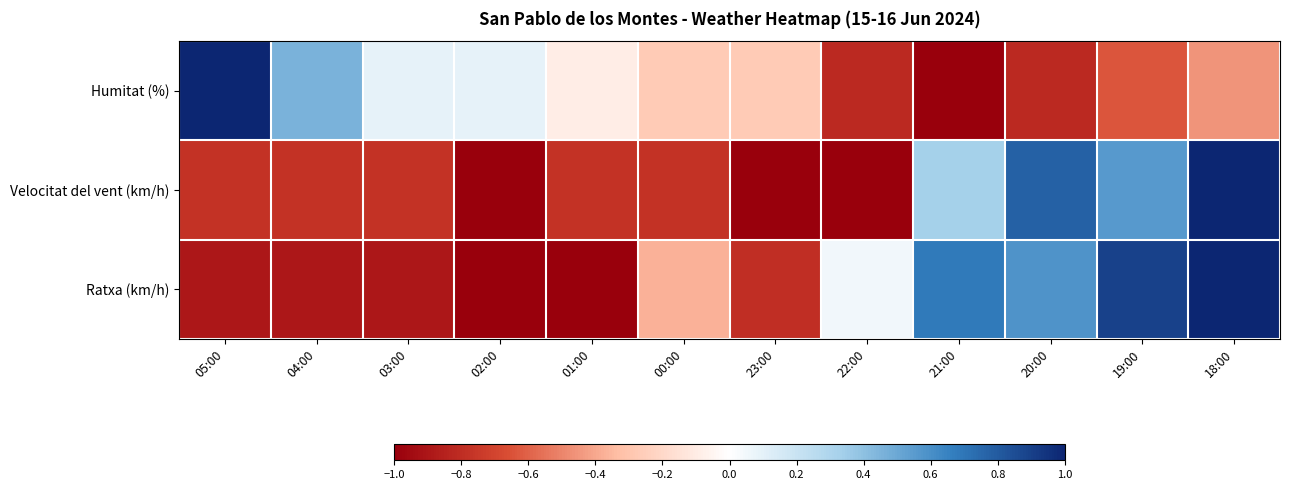

What is the difference between the highest and lowest values at 04:00?

1.3